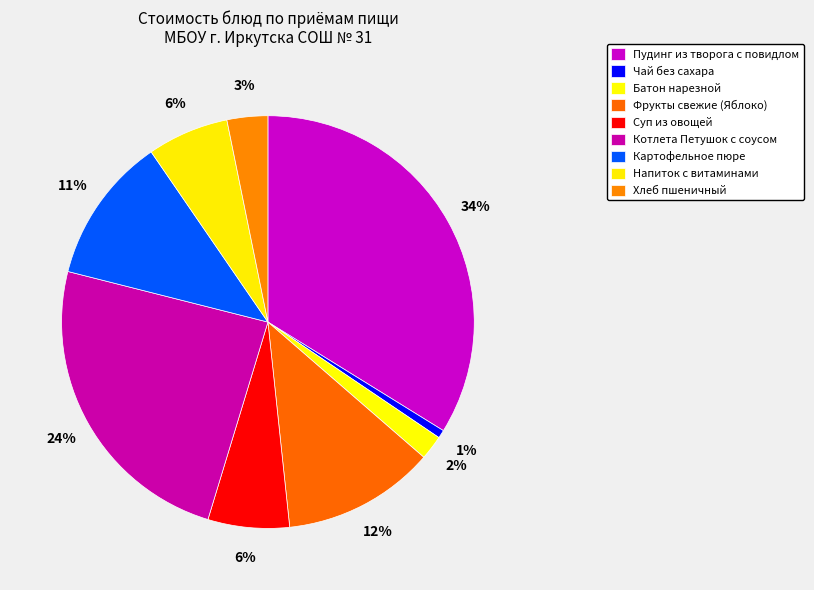

How many slices are in this pie chart?

9